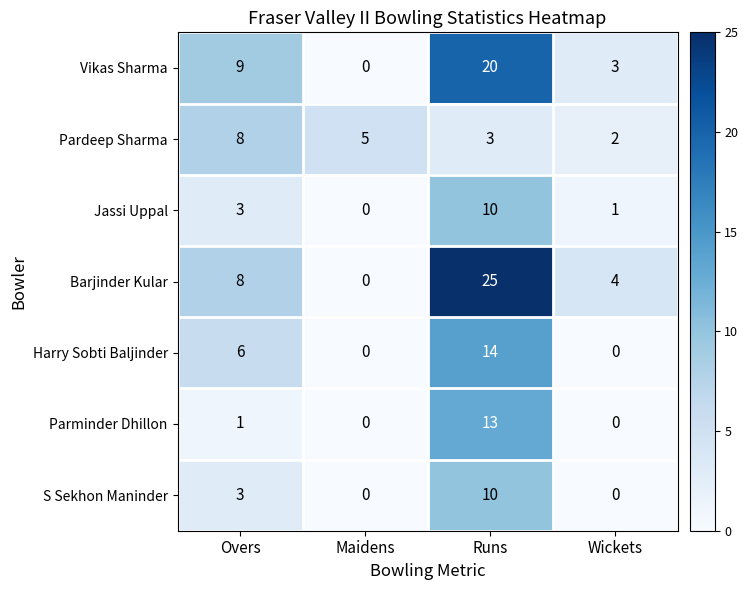

Which series has the largest total across all categories?

Barjinder Kular